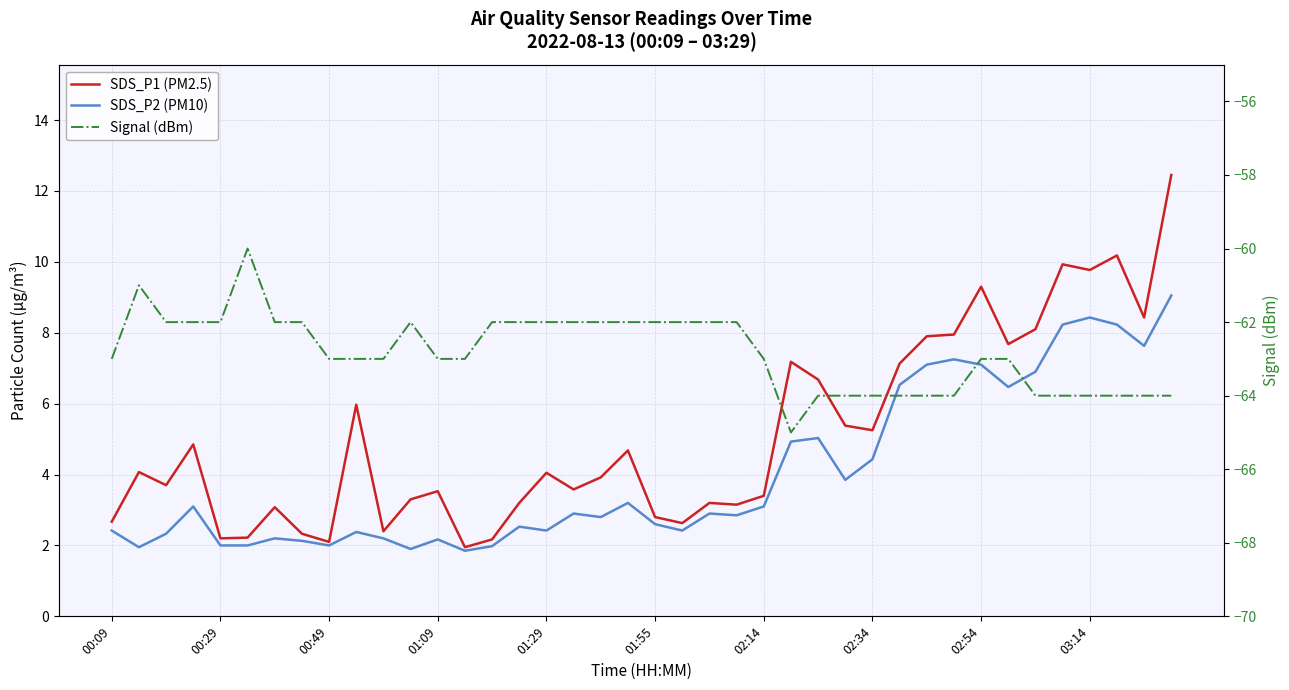

The value of Signal (dBm) at 23 is -62.0. True or false?

True